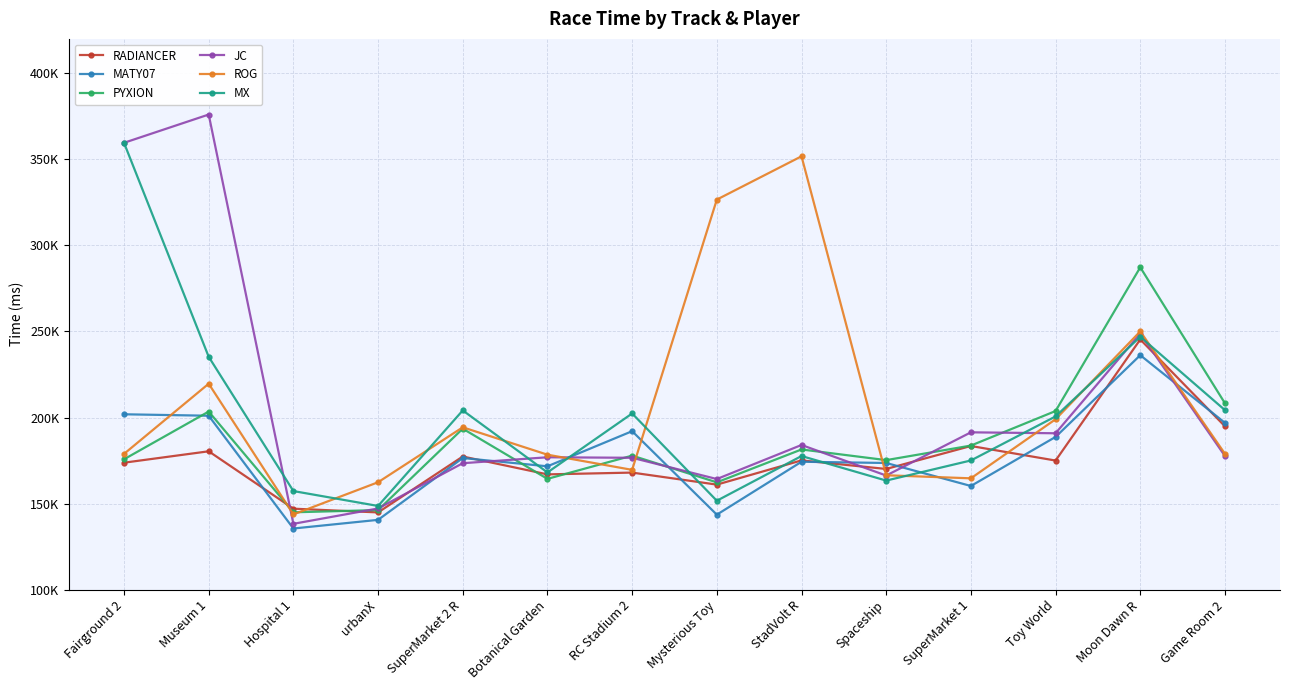

What are all the series names shown in the legend?

RADIANCER, MATY07, PYXION, JC, ROG, MX